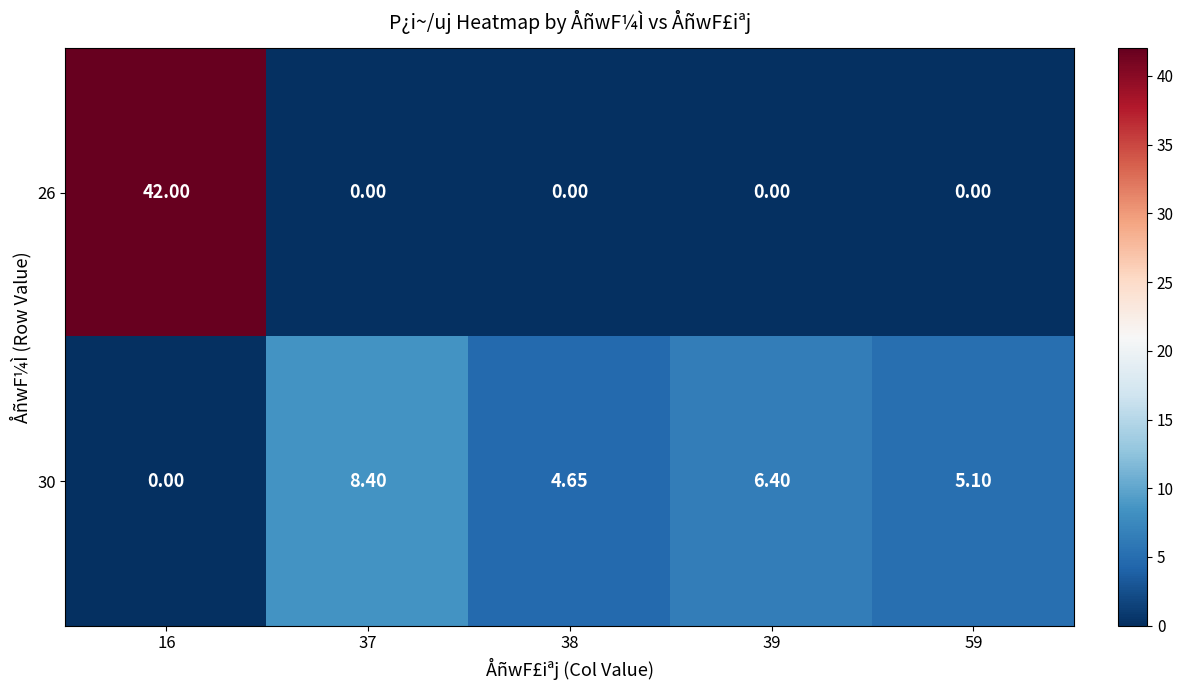

Is the value of 26 at 37 greater than the value of 30 at 38?

No